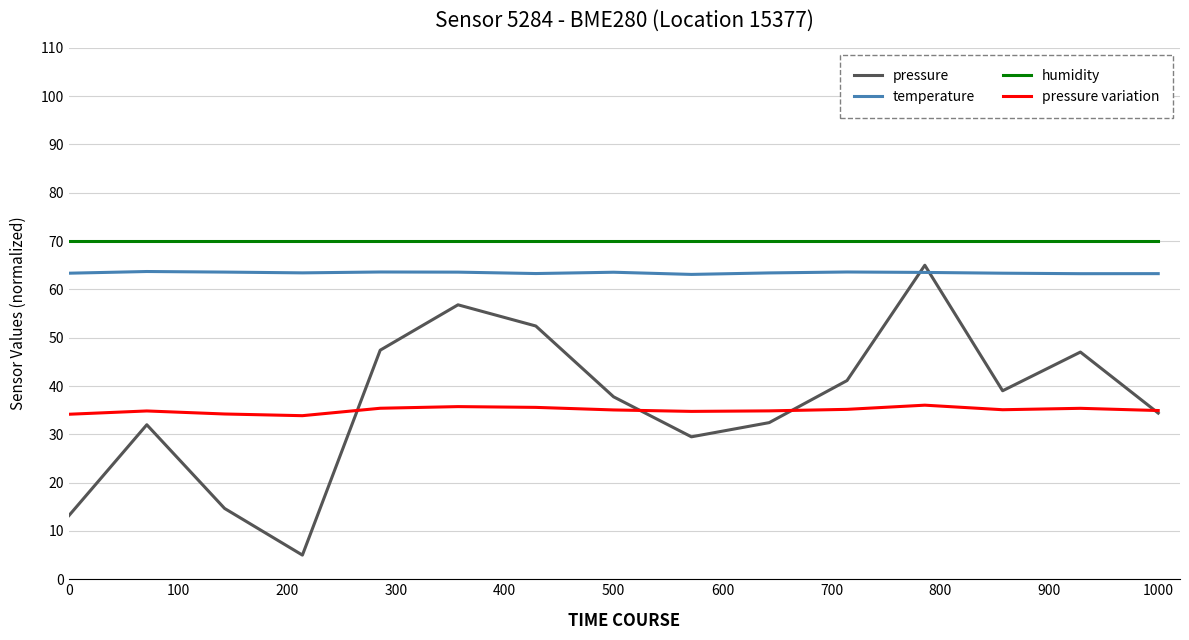

How many times do temperature and pressure cross each other?

2